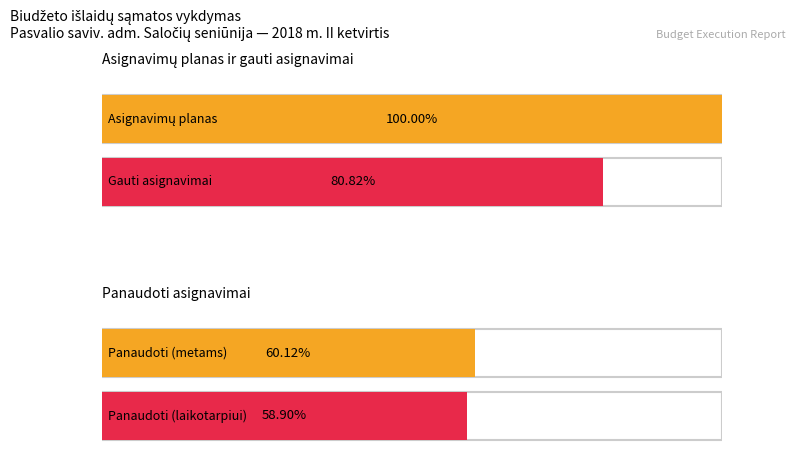

Rank the series by their average value, from lowest to highest.

Panaudoti asignavimai, Gauti asignavimai, Asignavimų planas